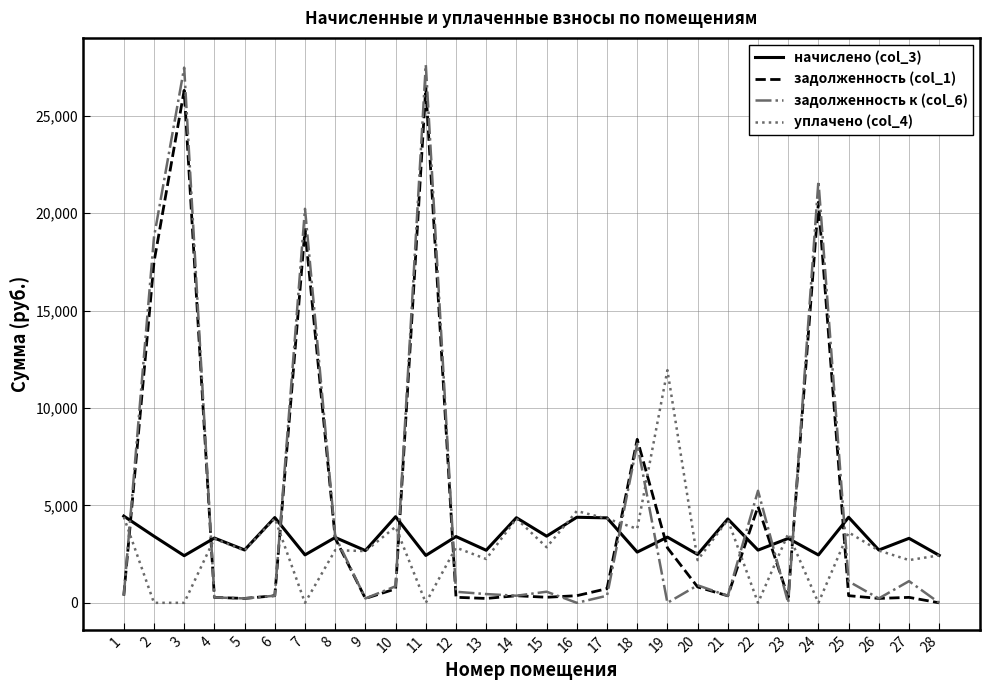

The value of начислено (col_3) at 13 is 4270.2. True or false?

False